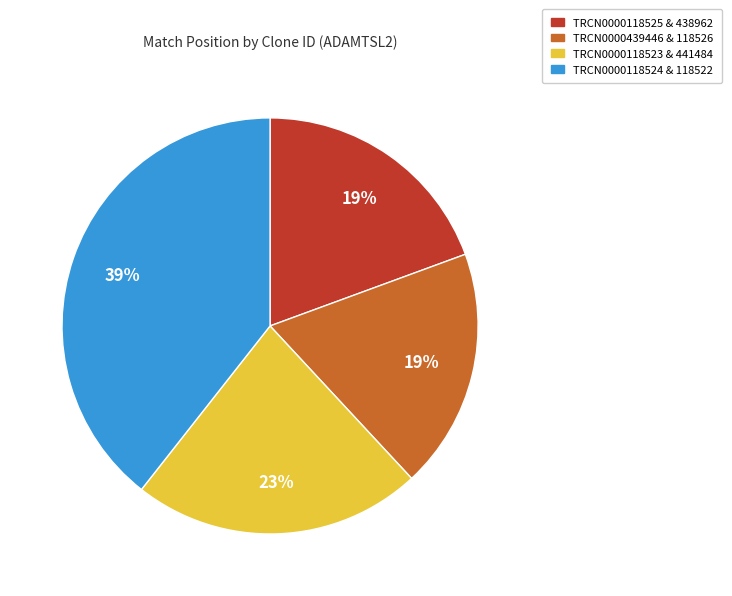

Does any single category account for the majority?

No